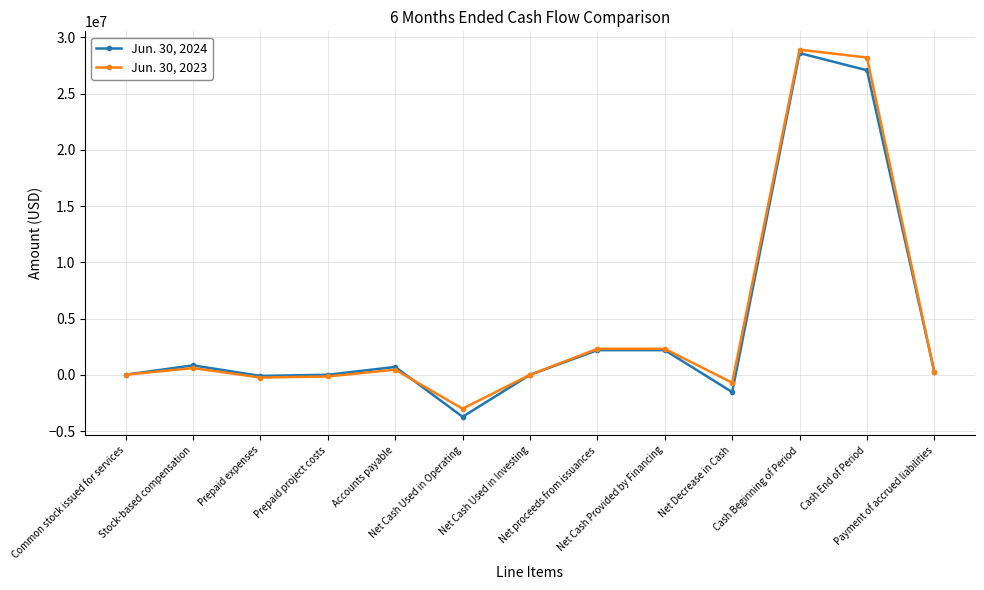

Count the number of data series in this chart.

2